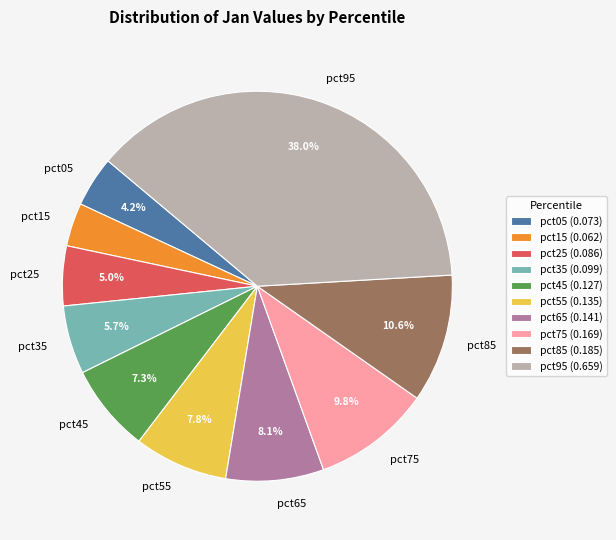

Is there any slice that represents more than half of the pie?

No